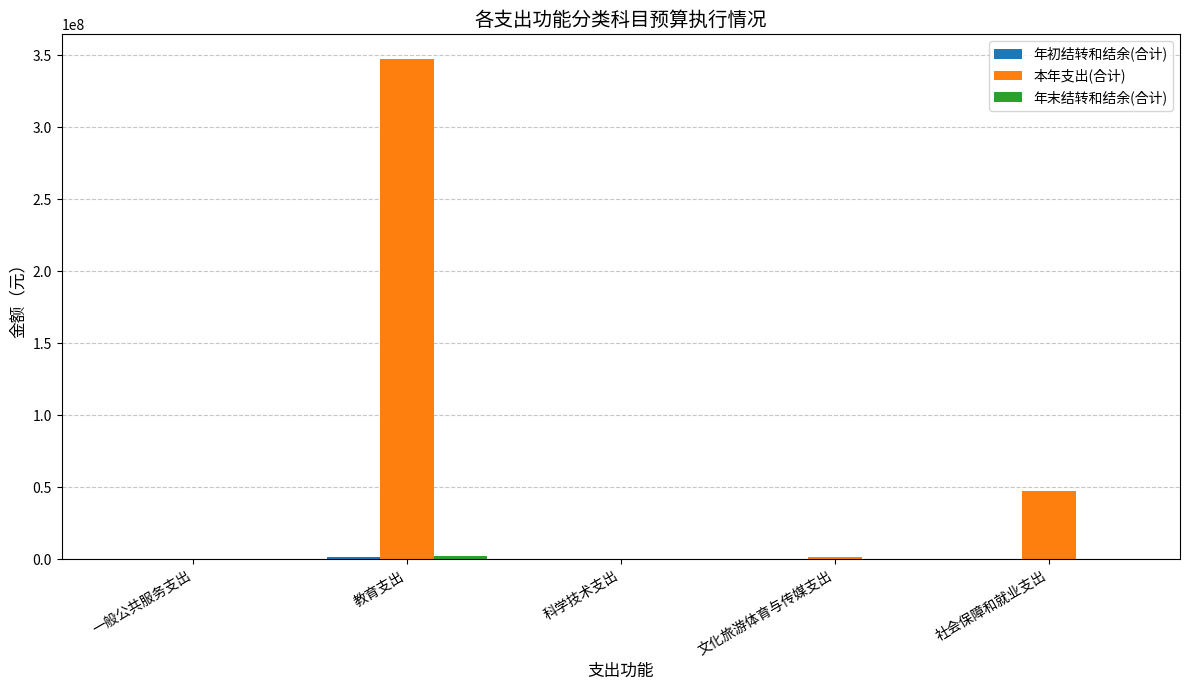

Between 教育支出 and 文化旅游体育与传媒支出, which series saw the biggest shift?

本年支出(合计)